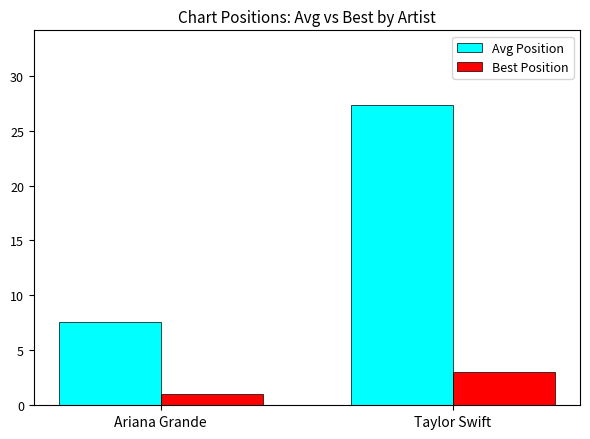

Is the value of Avg Position at Ariana Grande greater than the value of Best Position at Ariana Grande?

Yes